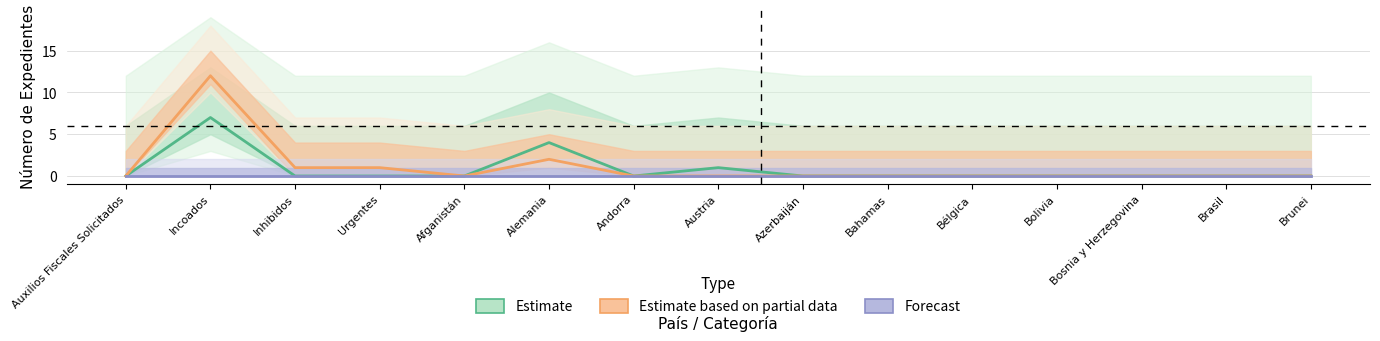

True or false: Estimate based on partial data and Estimate intersect in this chart.

False